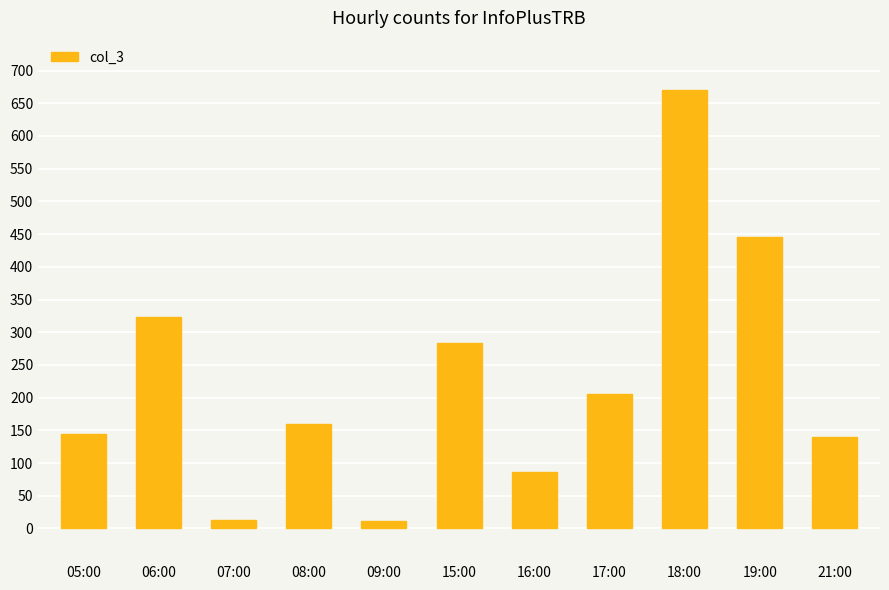

How many distinct data groups are displayed?

1